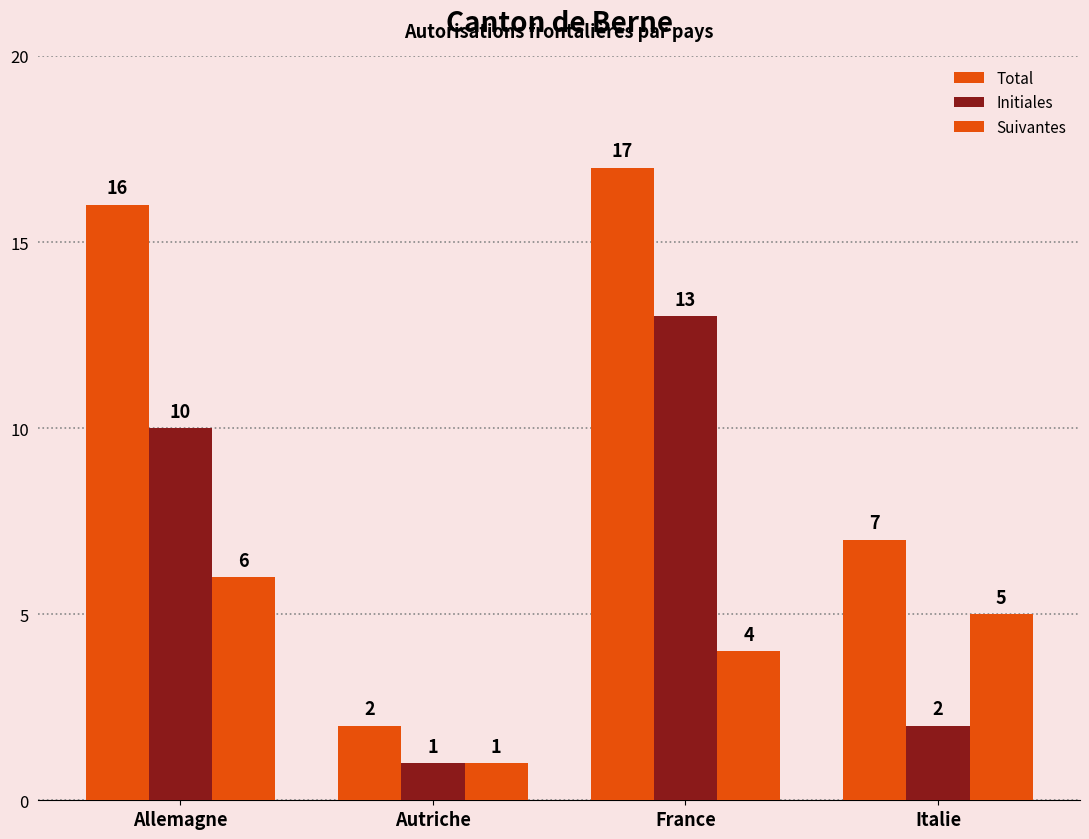

Which series has the largest range (max minus min)?

Total